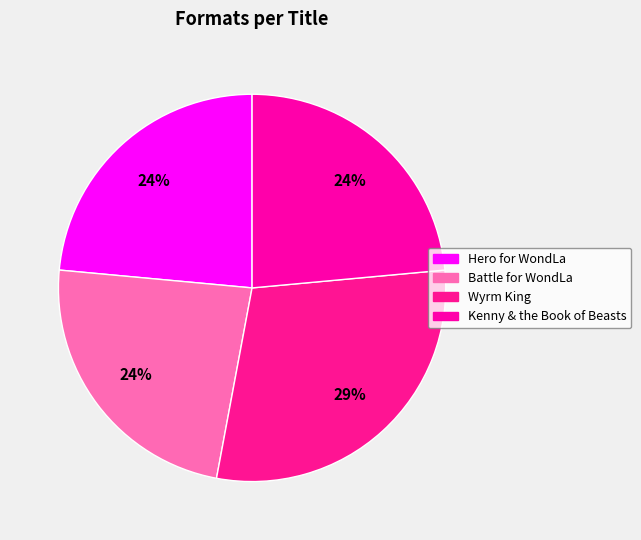

True or false: Battle for WondLa accounts for 16% of the total.

False